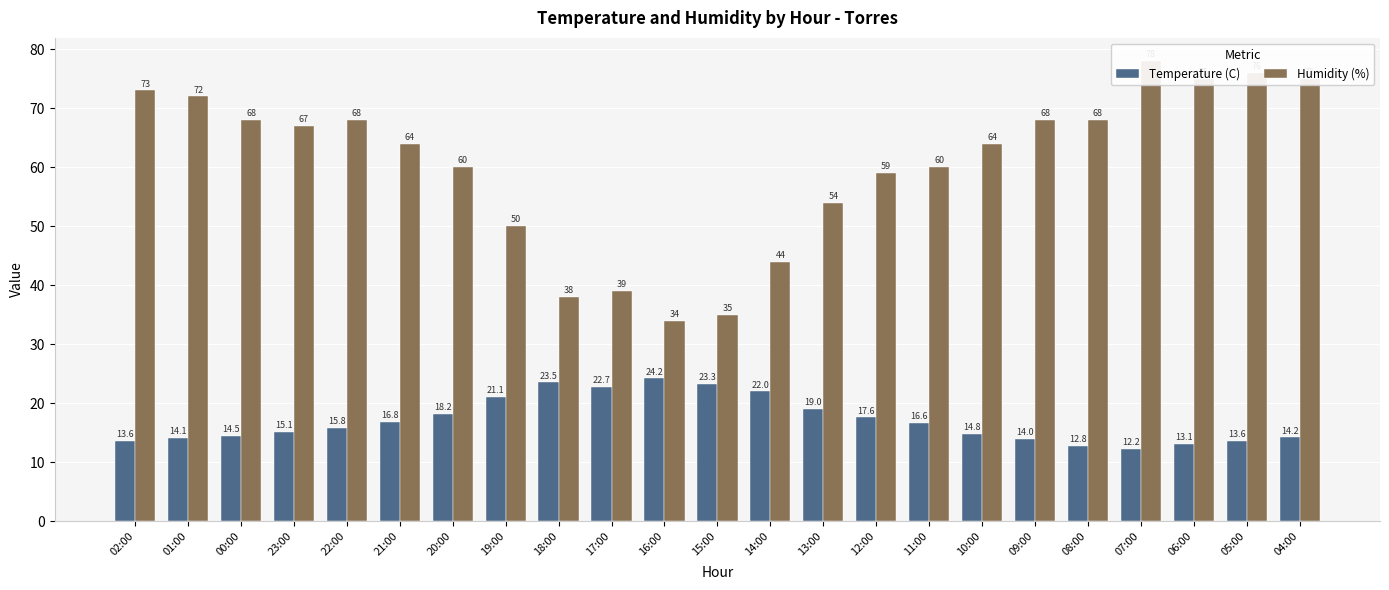

Which series has the largest range (max minus min)?

Humidity (%)